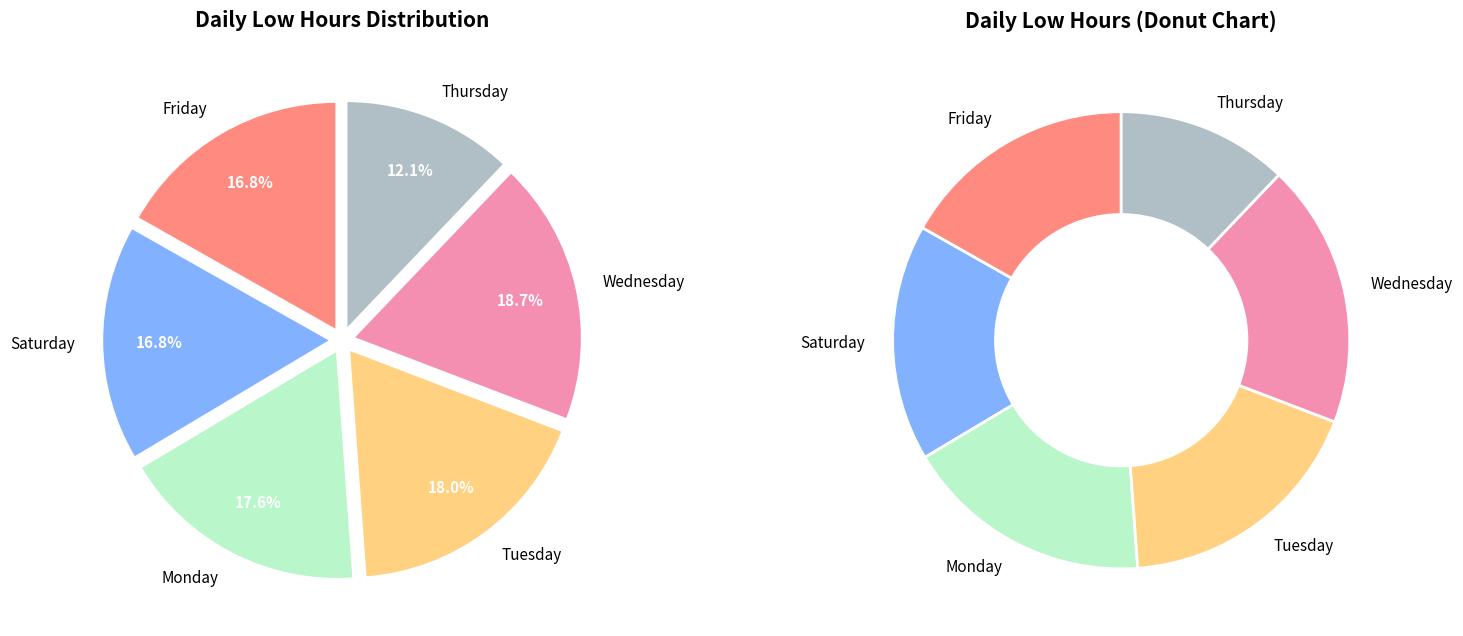

Which slice is the smallest?

2-Thu